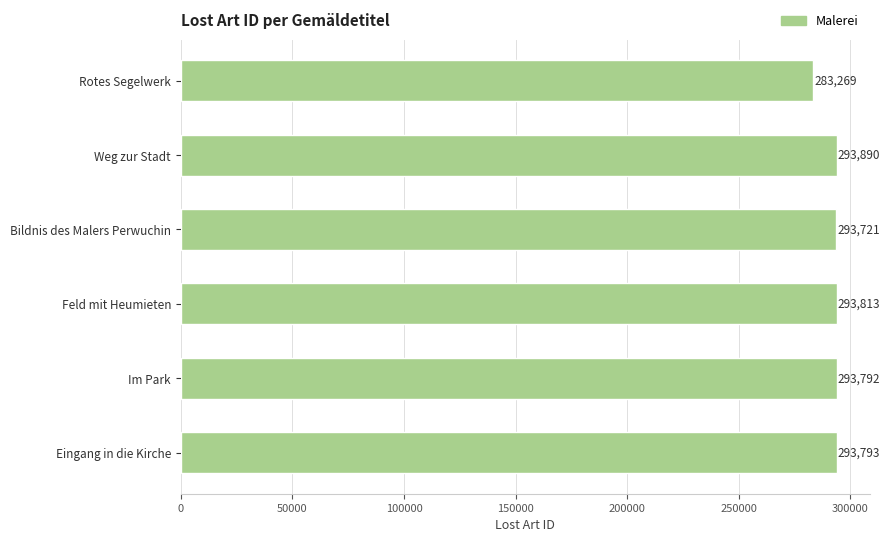

What is the average value?

292046